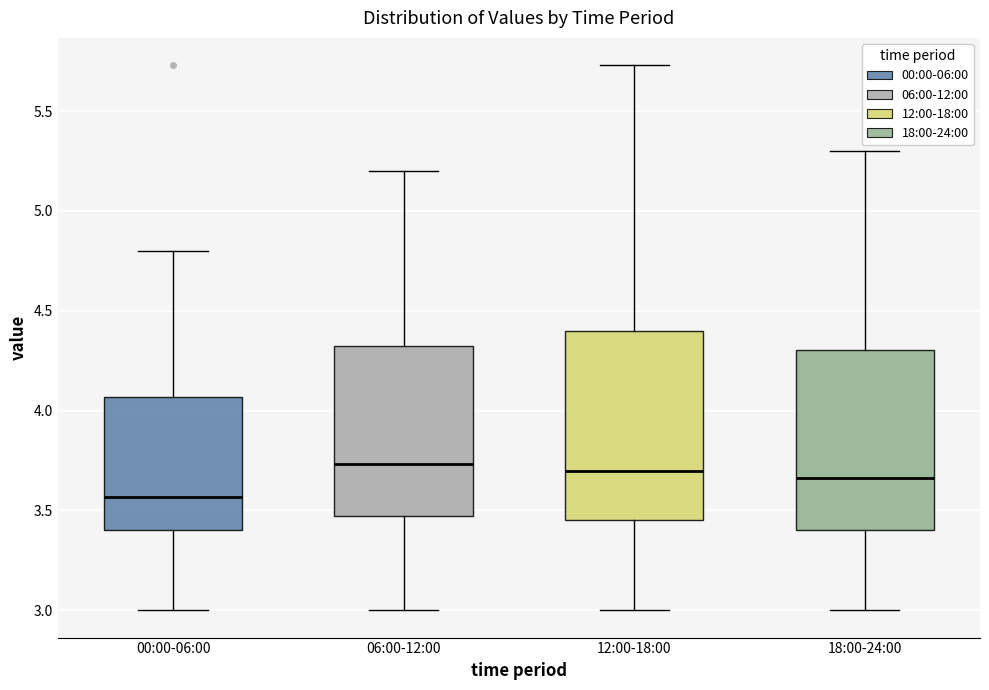

Reading left to right, transcribe this box plot: for each box, give where its median line is, the range the box spans, and where its two whiskers end, as read against the y-axis. The values are not printed on the chart, so give them approximately, as read against the axis.

00:00-06:00: median 3.55, box 3.40 to 4.05, whiskers 3.00 to 4.80
06:00-12:00: median 3.75, box 3.45 to 4.35, whiskers 3.00 to 5.20
12:00-18:00: median 3.70, box 3.45 to 4.40, whiskers 3.00 to 5.75
18:00-24:00: median 3.65, box 3.40 to 4.30, whiskers 3.00 to 5.30